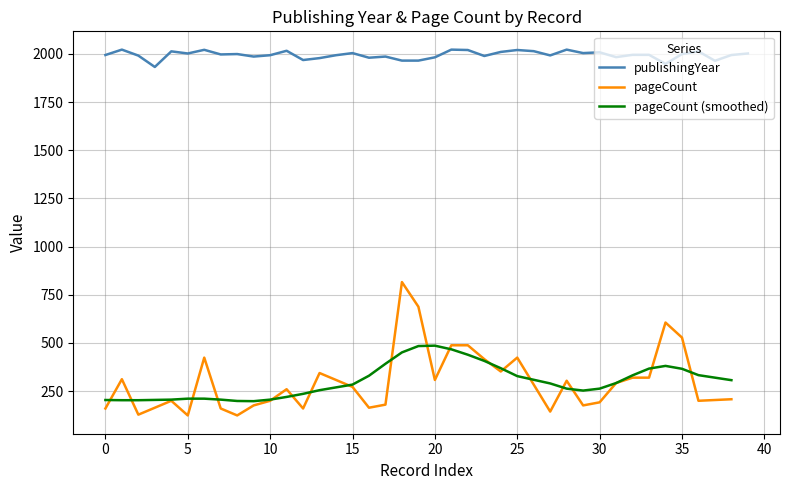

What is the lowest value of the publishingYear series?

1932